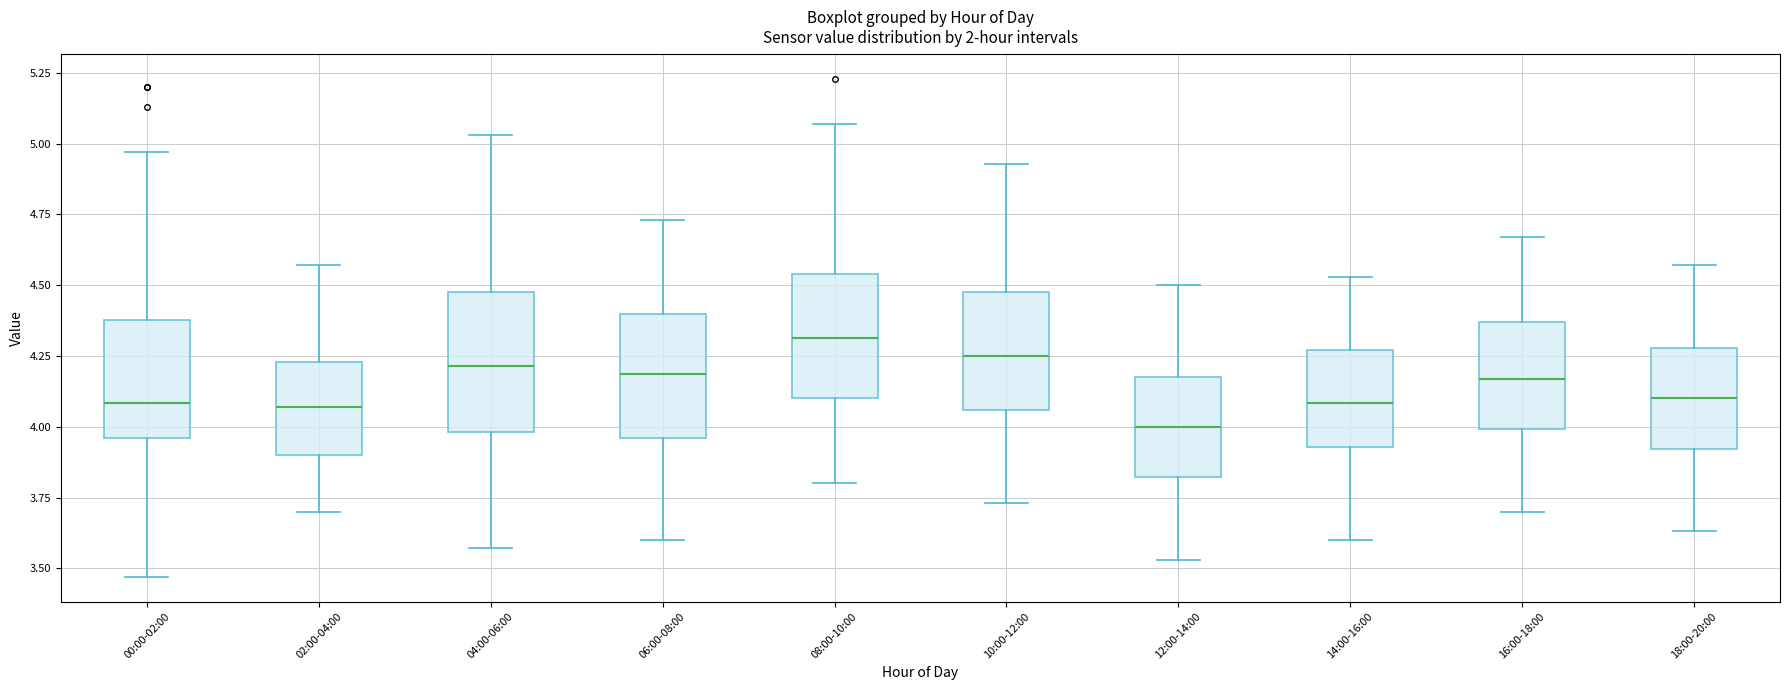

Where is the lower edge of the box for 04:00-06:00 on the y-axis? The values are not printed on the chart, so give them approximately, as read against the axis.

4.00